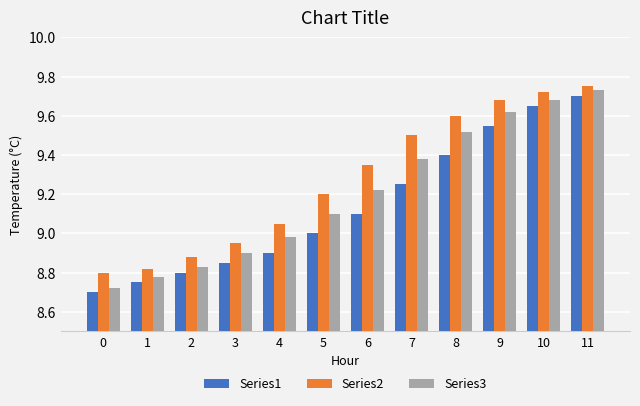

How many bars are there in each group?

3